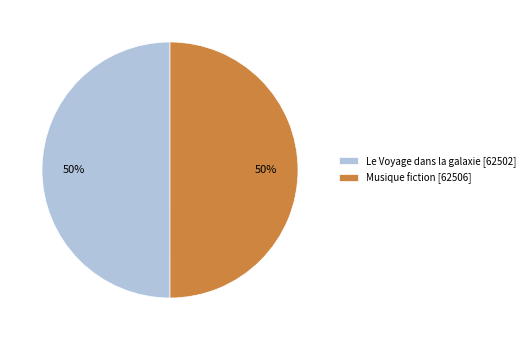

True or false: Le Voyage dans la galaxie accounts for 58% of the total.

False